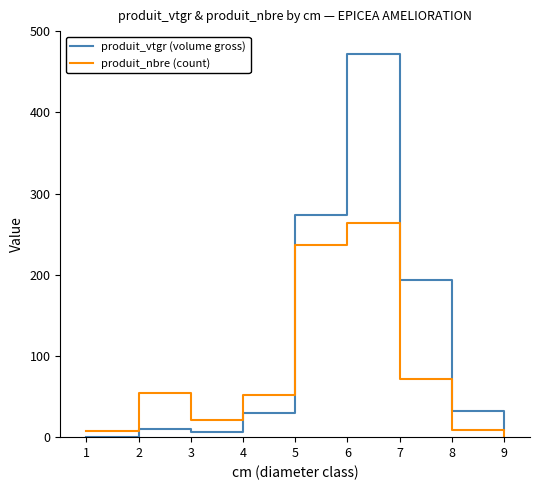

True or false: produit_vtgr (volume gross) has more than 2 interior local peaks.

False